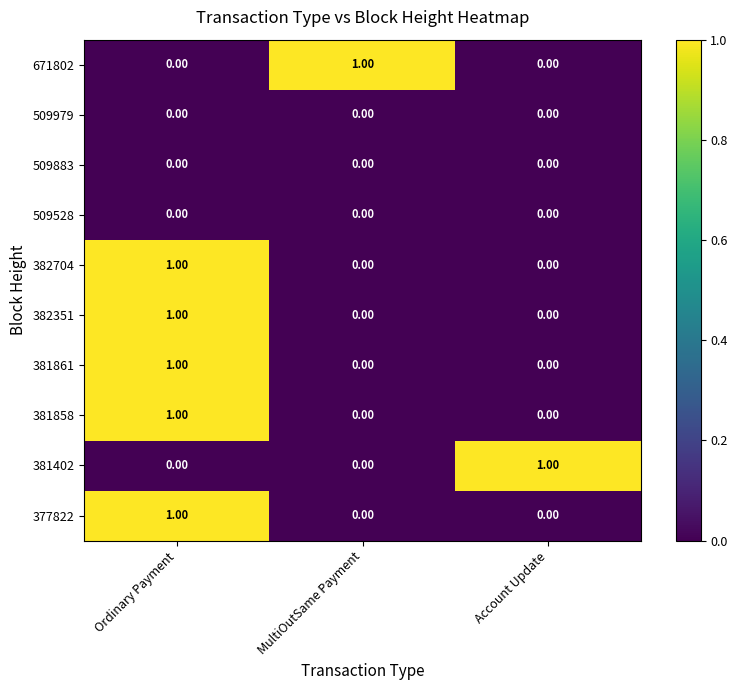

At how many categories does at least one series exceed 0?

3